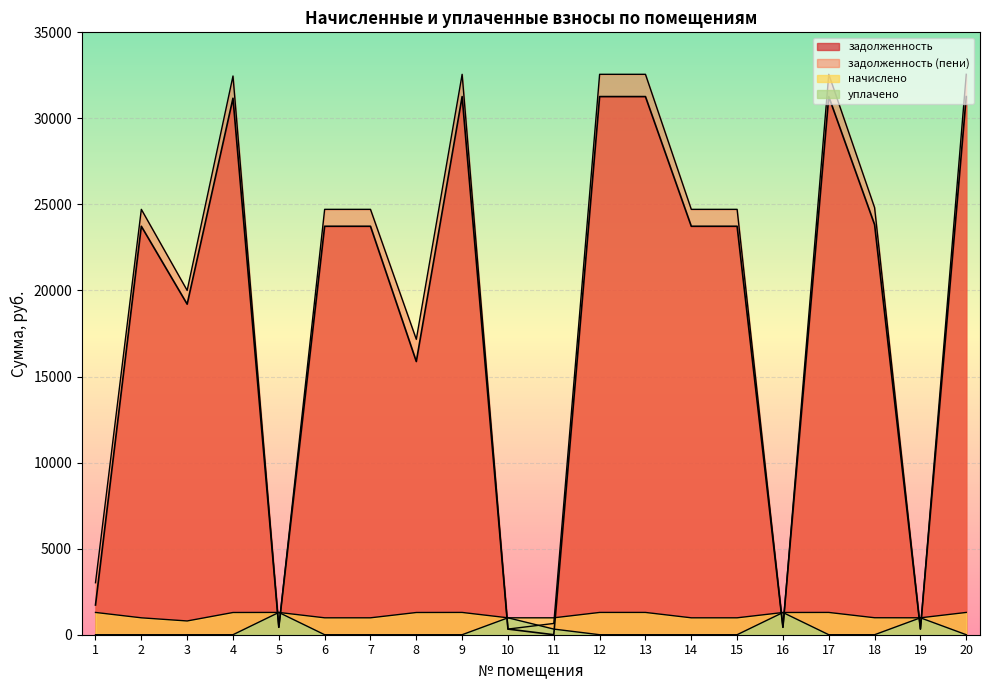

What is the difference between the задолженность values at 5 and 3?

18774.5